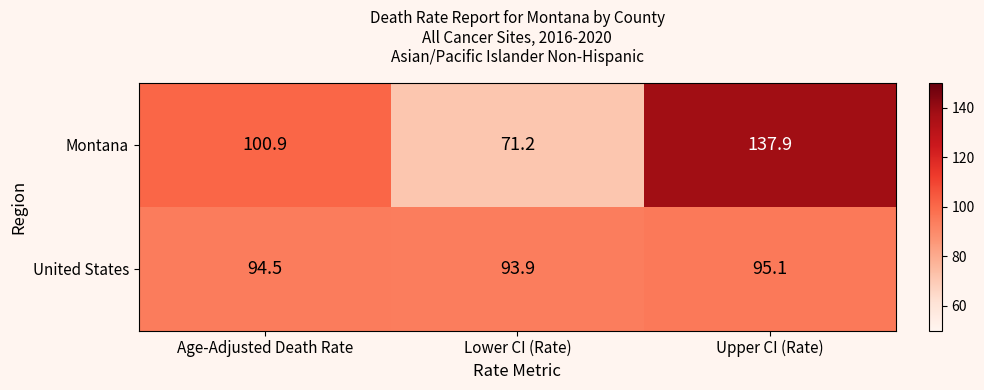

What is the sum of all Montana values?

310.0